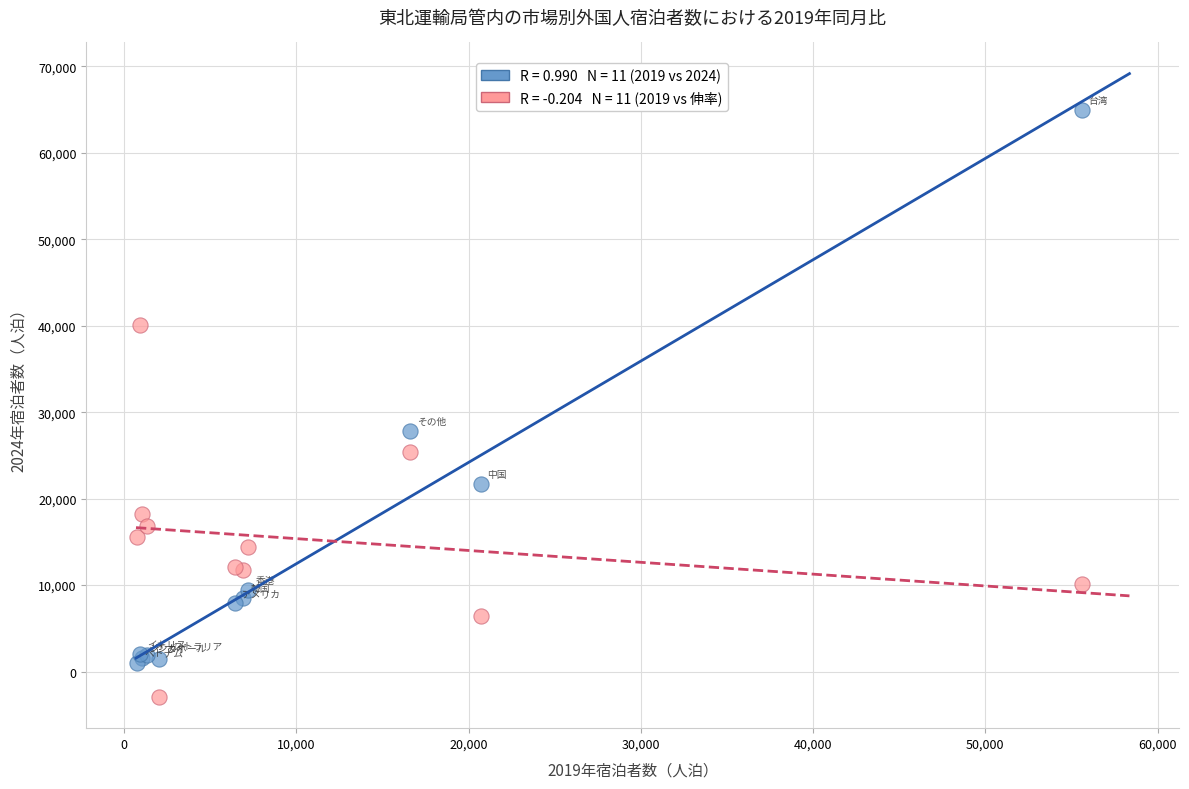

Across all series, what Y value is closest to 31029?

27870